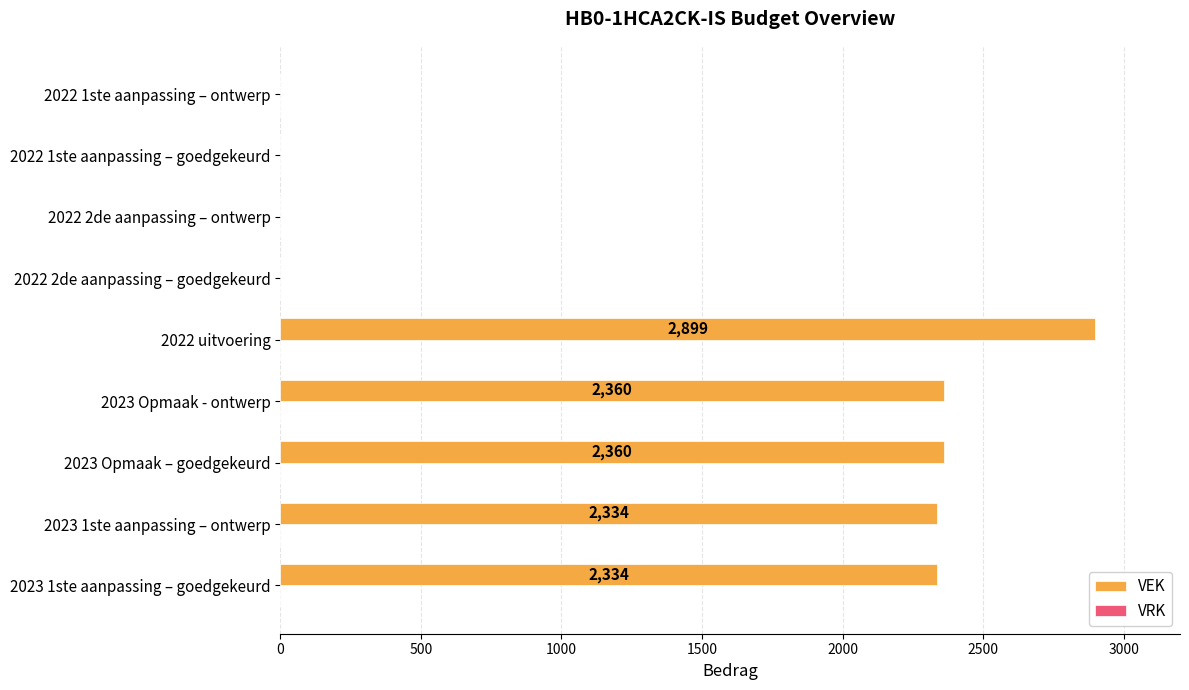

What is the sum of all values?

12287